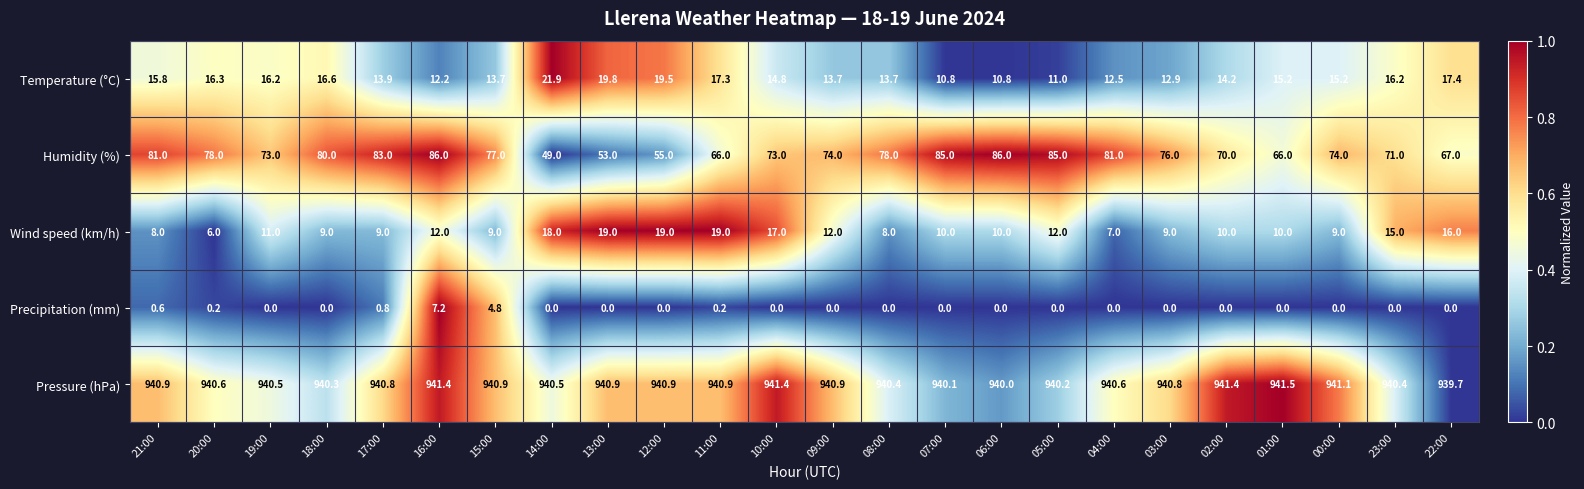

True or false: Humidity (%) has a value of 52.8 at 04:00.

False